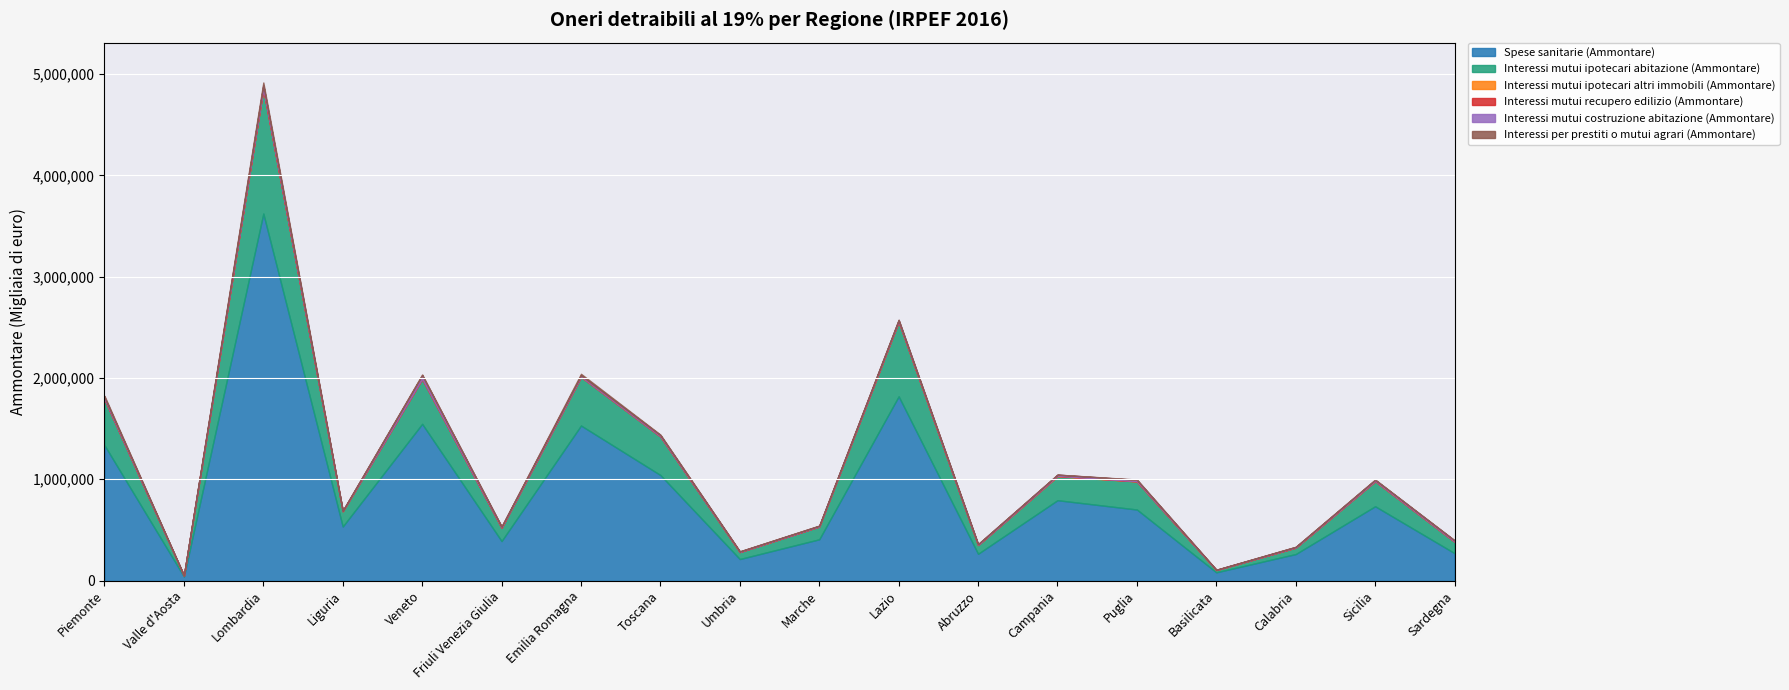

Reading left to right, extract all data points from this chart.

Spese sanitarie (Ammontare): 1335931	40218	3623279	533649	1547174	390060	1530655	1041774	212499	407428	1818999	264411	793345	701264	81514	261688	733474	270344
Interessi mutui ipotecari abitazione (Ammontare): 454743	9240	1228335	151534	443709	132488	480986	380820	69530	126849	735944	86660	236478	277003	22518	63356	246793	113552
Interessi mutui ipotecari altri immobili (Ammontare): 1461	49	3470	477	1185	272	1087	1070	285	320	4035	559	3980	1804	221	1202	2902	666
Interessi mutui recupero edilizio (Ammontare): 179	55	383	72	199	46	116	173	58	70	256	83	207	149	19	59	163	46
Interessi mutui costruzione abitazione (Ammontare): 17799	1334	35252	3731	34870	9495	12776	11375	5153	5999	12829	7649	11480	13919	2006	6012	11623	11596
Interessi per prestiti o mutui agrari (Ammontare): 13145	19	26290	394	7511	2277	15390	5575	1278	2324	3082	434	502	3150	1055	1150	2036	1107